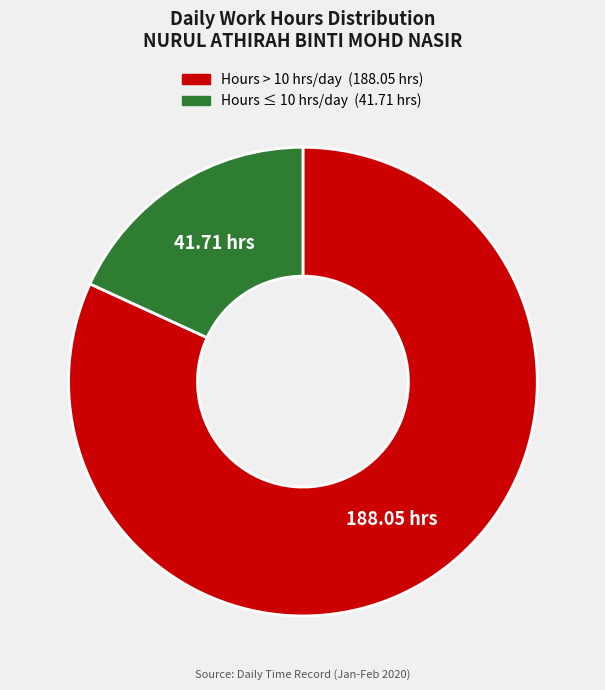

How many segments does this pie chart have?

2